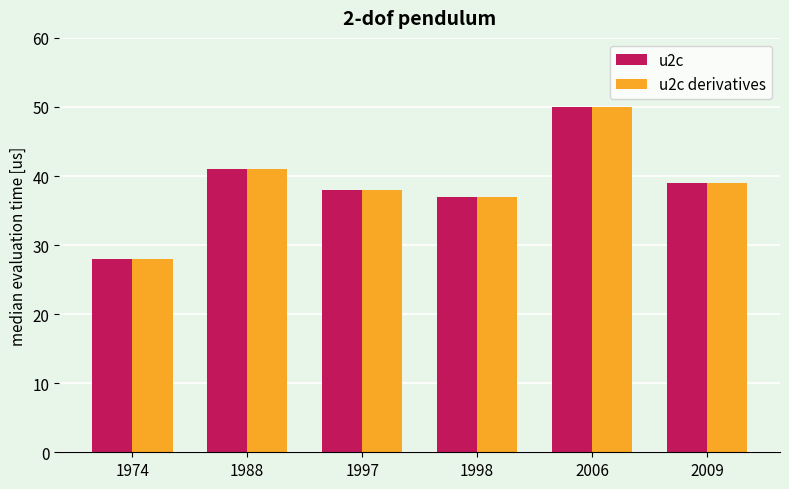

What is the total value across all series at 1974?

56